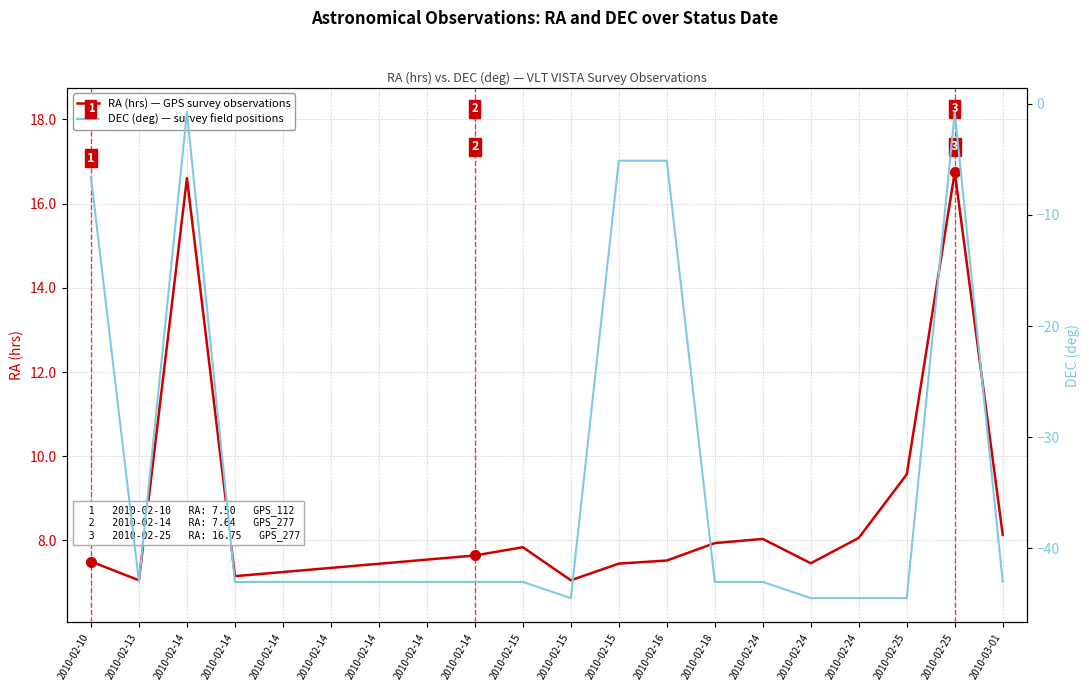

True or false: DEC (deg) and RA (hrs) intersect in this chart.

False